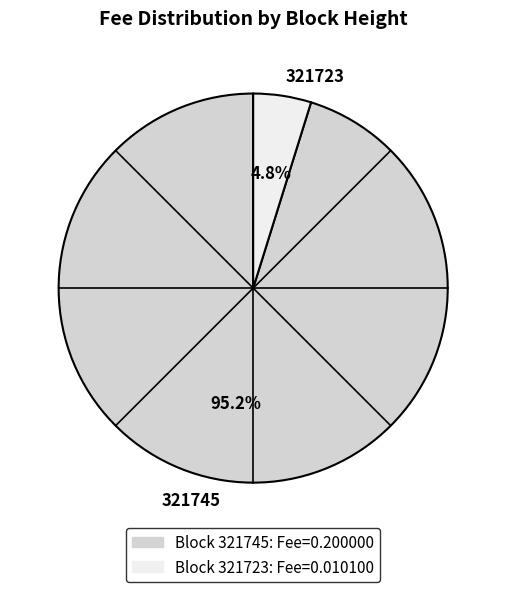

How many slices are in this pie chart?

2